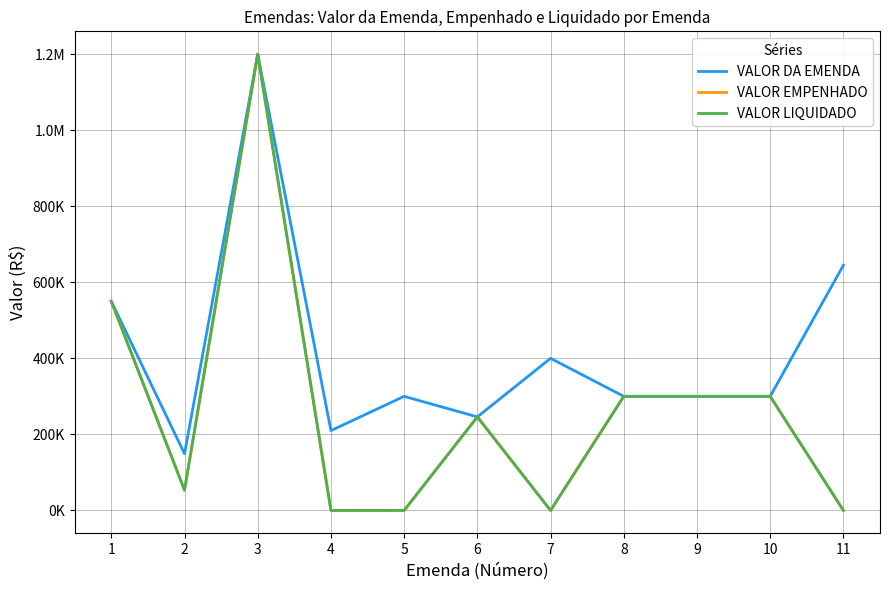

At how many categories does at least one series exceed 167477?

10